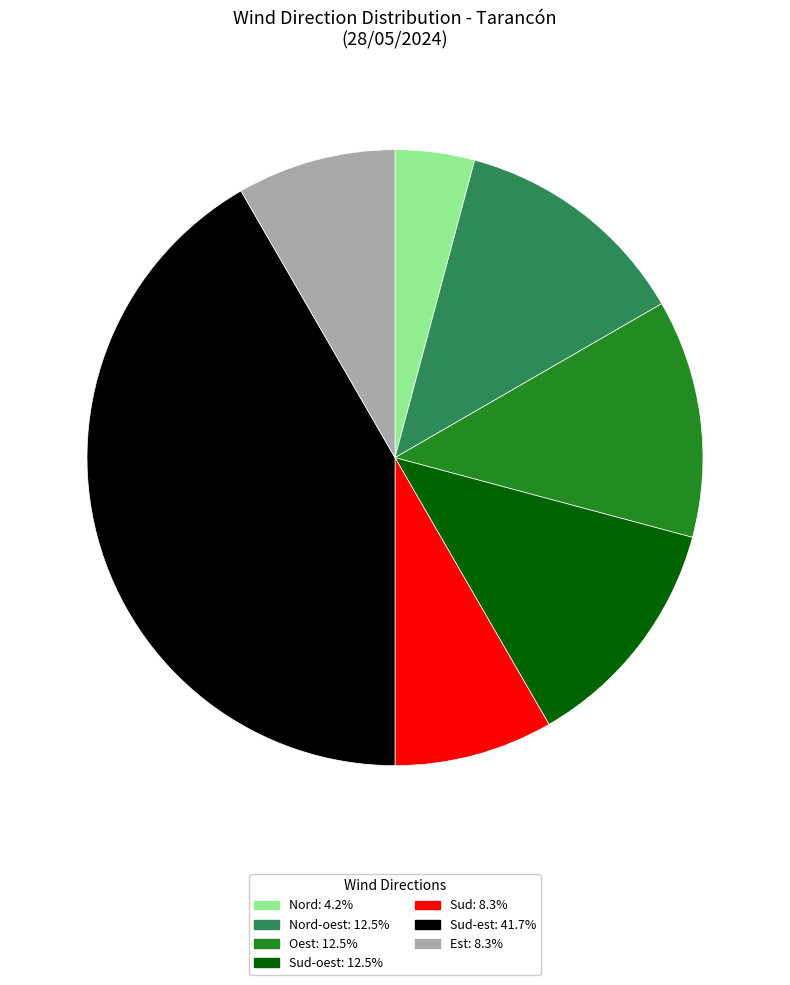

How many slices are in this pie chart?

7